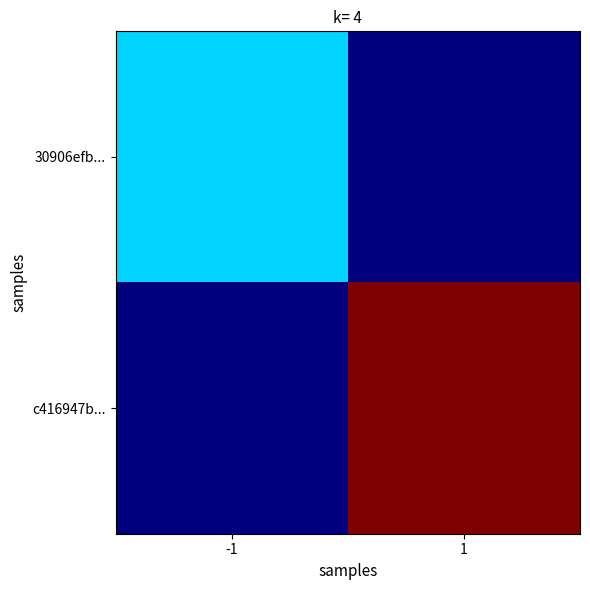

Reading left to right, extract all data points from this chart.

30906efb...: -1=2	1=0
c416947b...: -1=0	1=6